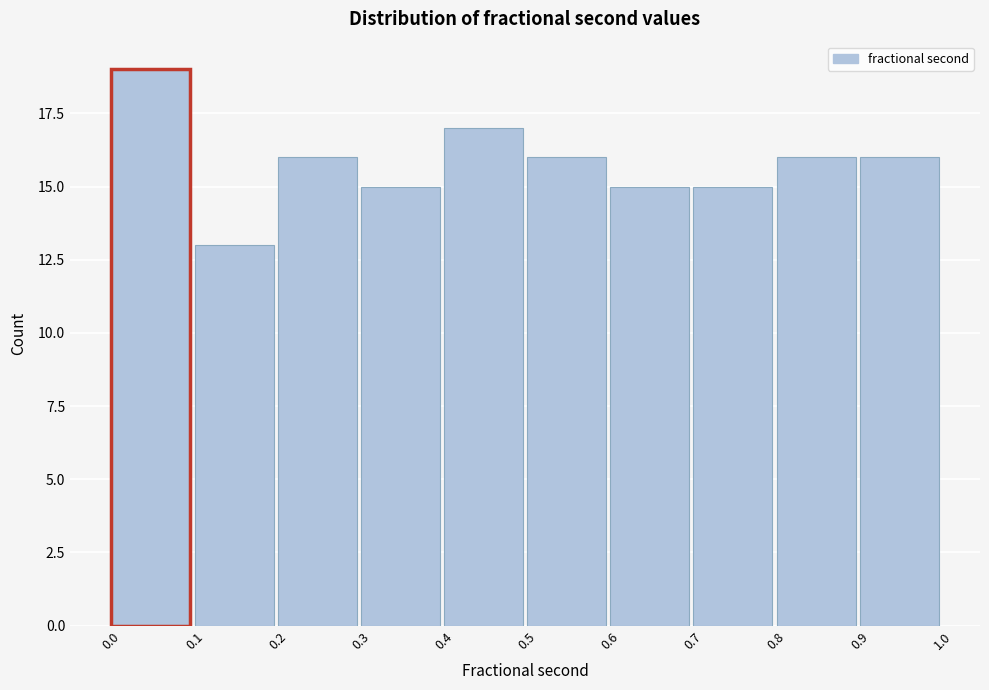

What is the height of the bar covering 0.2 to 0.3 on the x-axis? The values are not printed on the chart, so give them approximately, as read against the axis.

16